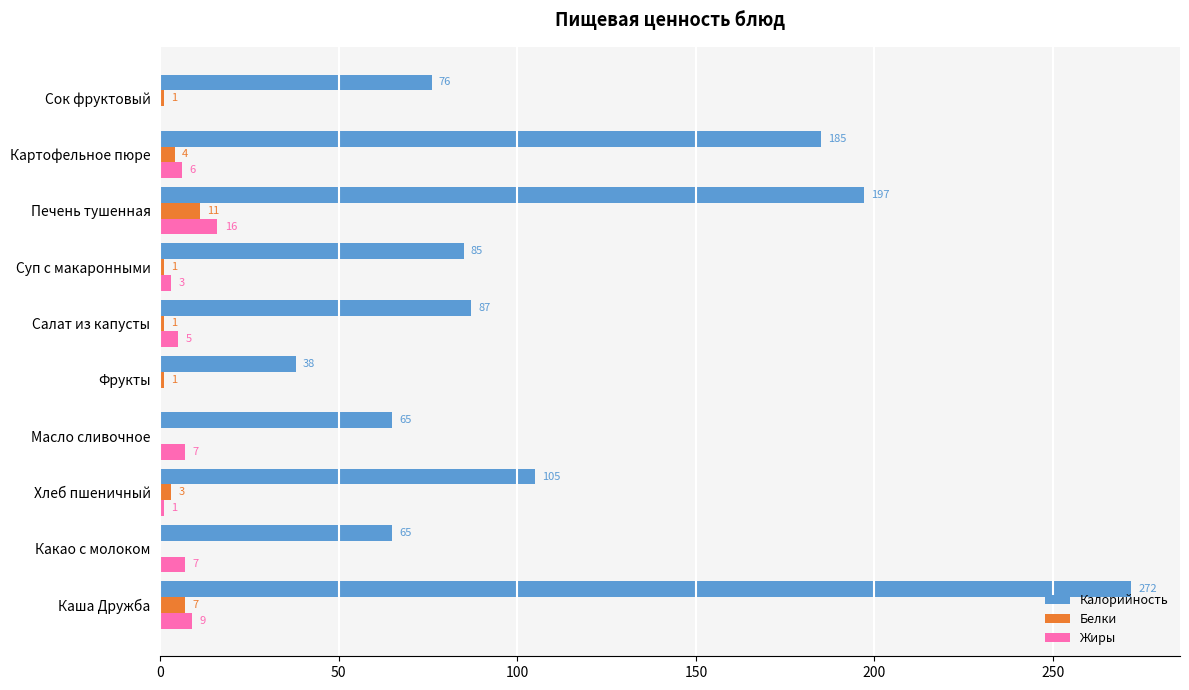

Which series has the widest spread of values?

Калорийность